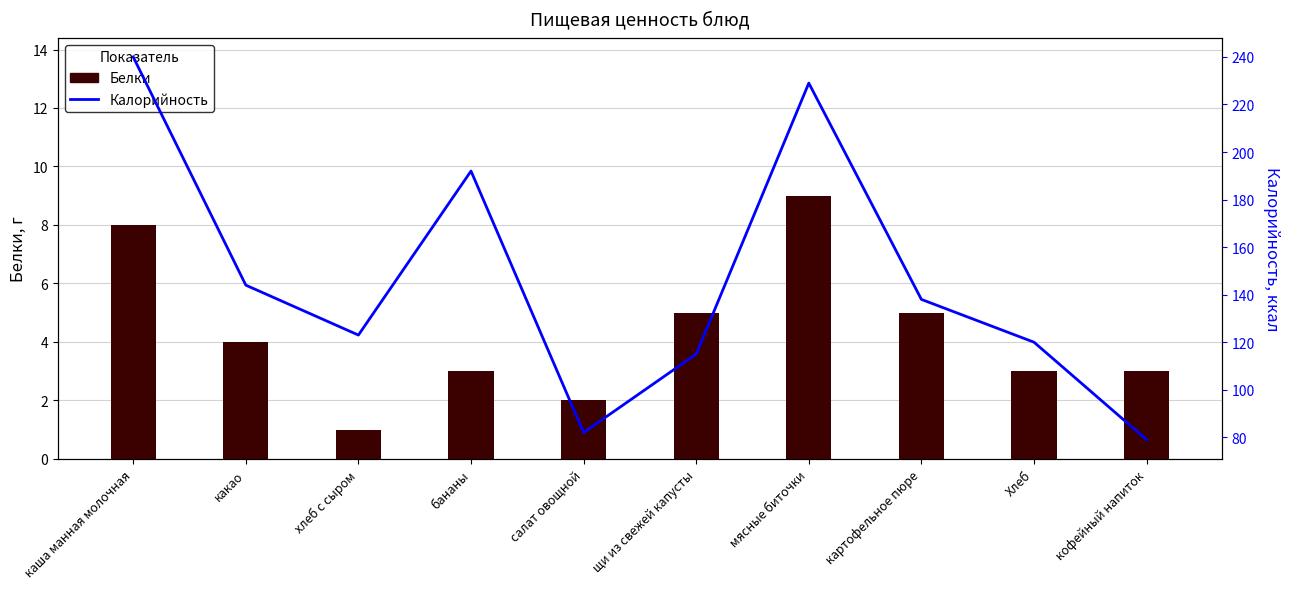

The value of Калорийность at хлеб с сыром is 123. True or false?

True